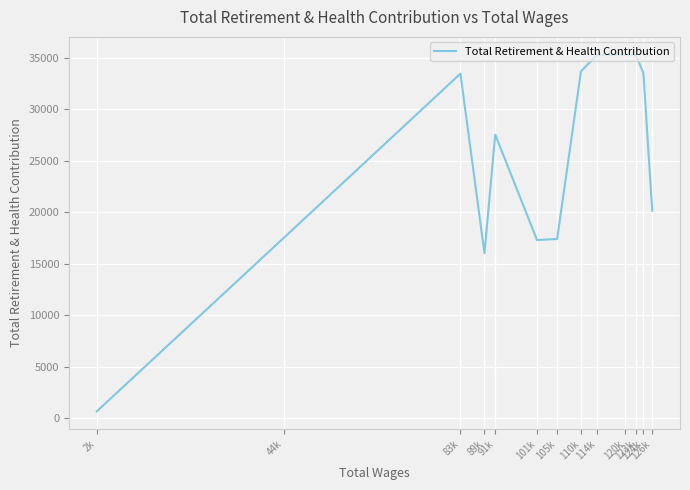

What is the sum of all values?

323211